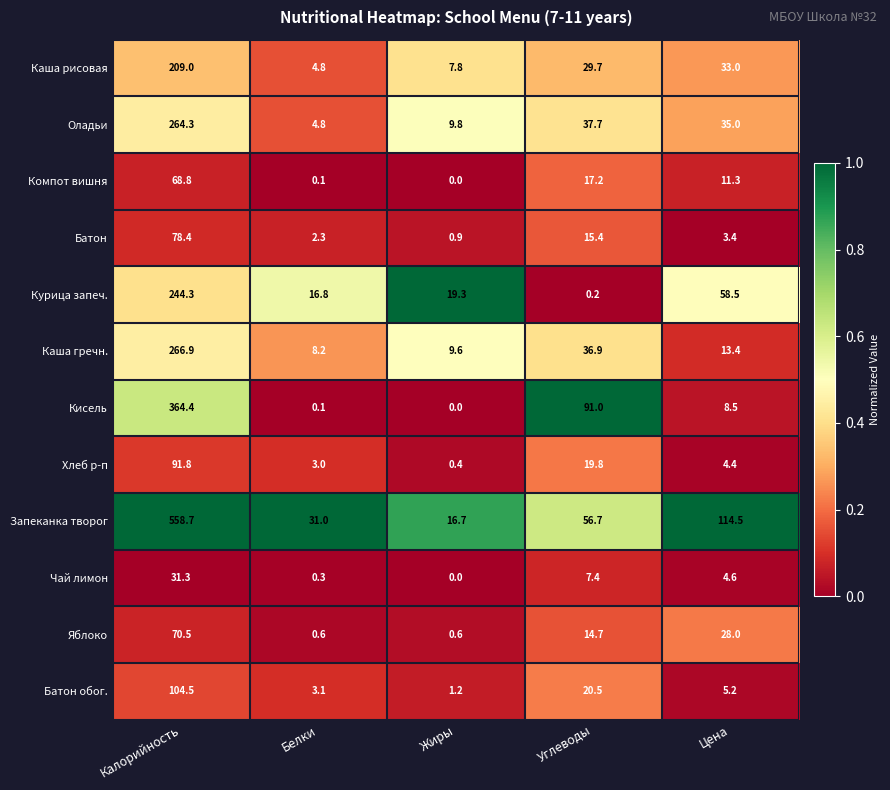

What is the greatest value displayed?

558.7